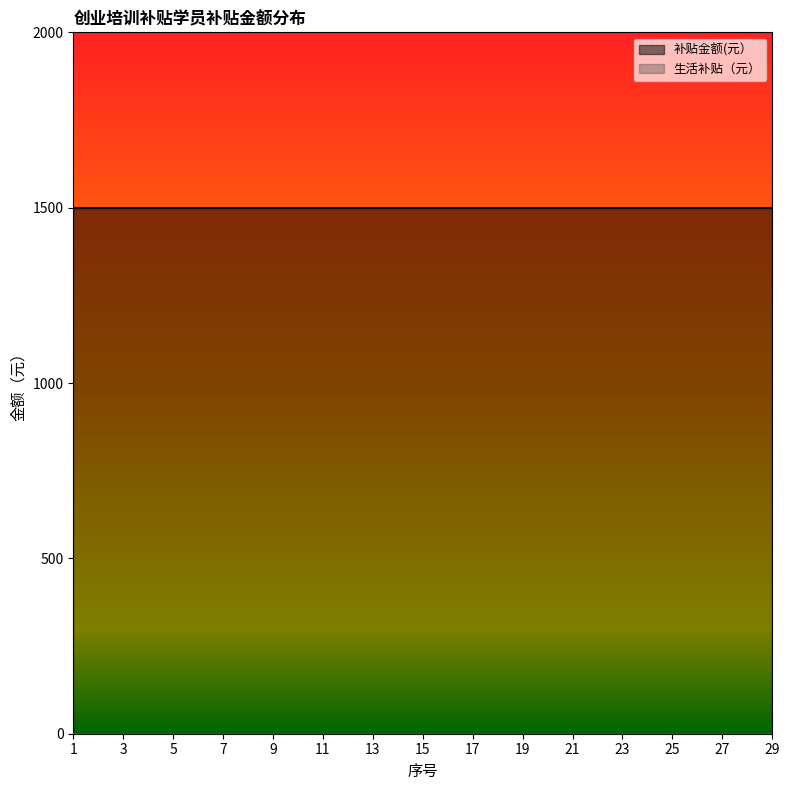

True or false: 补贴金额(元） and 生活补贴（元） intersect in this chart.

False